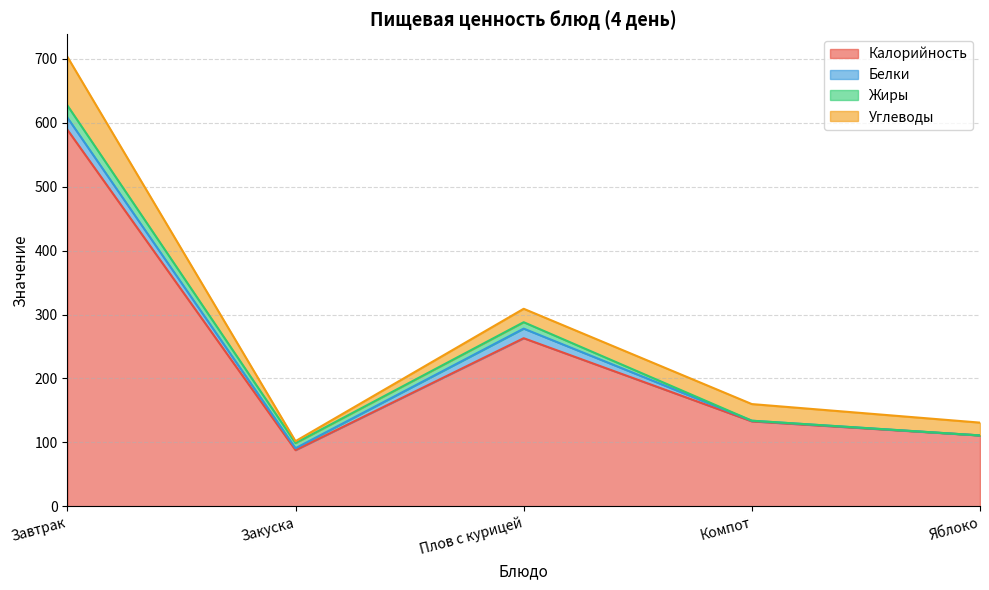

What is the total value across all series at Компот?

160